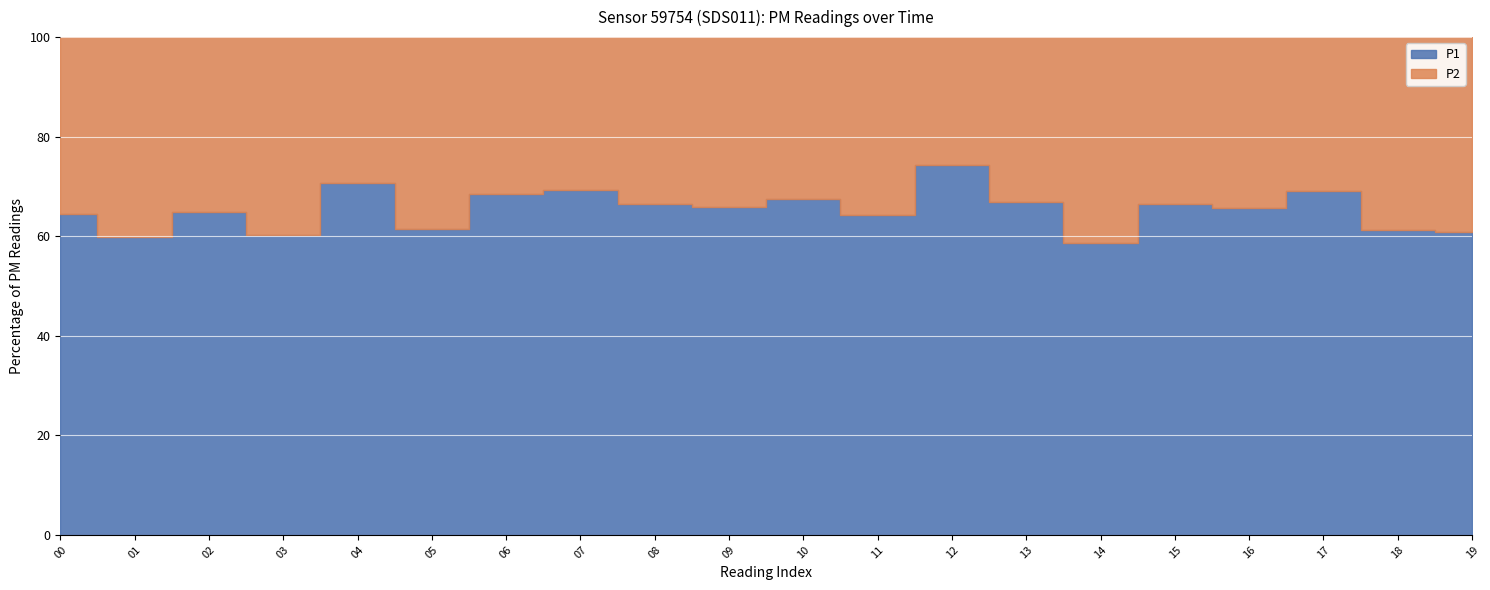

At which label is P1 closest to 11?

10